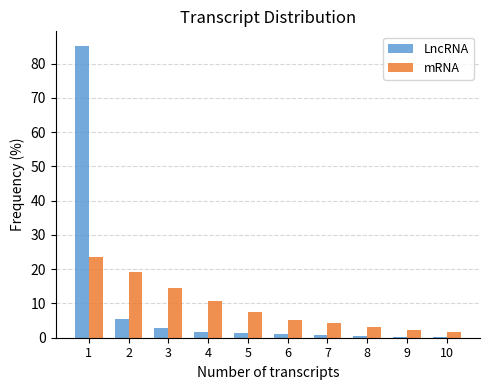

Is it true that mRNA equals 19.2 at 2?

True